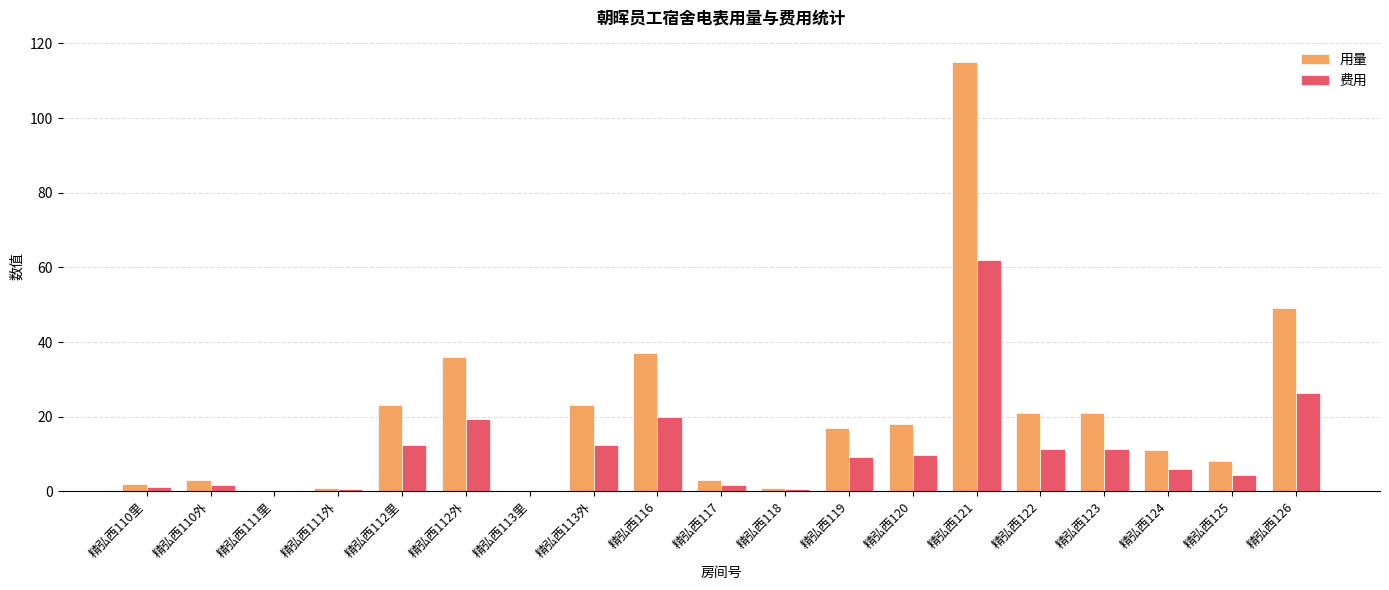

The 费用 series shows 26.4 at 精弘西126. True or false?

True